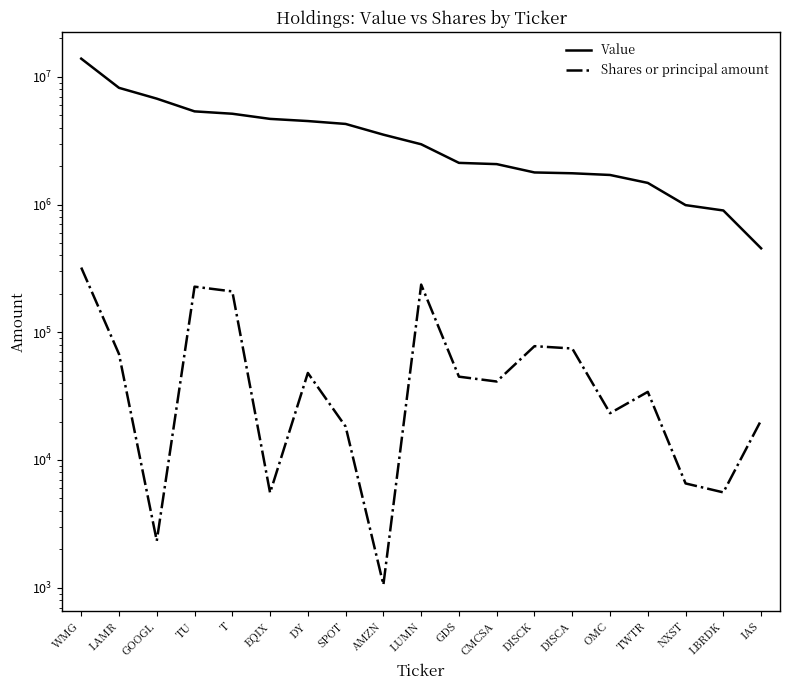

Is the value of Shares or principal amount at LUMN greater than the value of Value at DY?

No